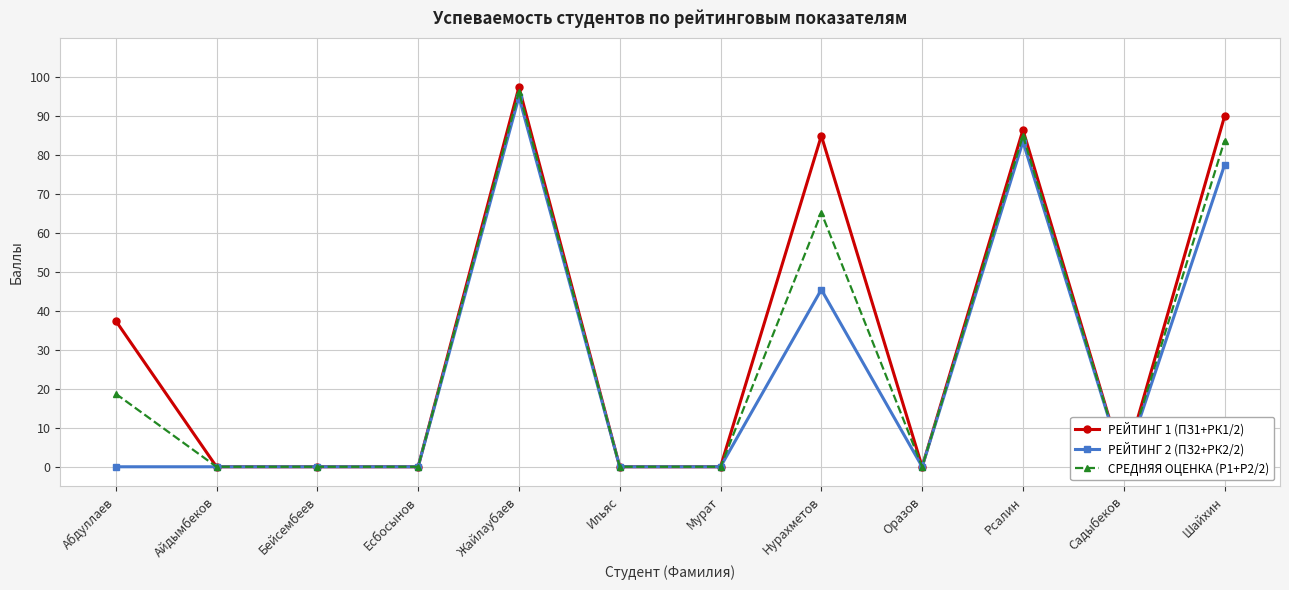

Is it true that СРЕДНЯЯ ОЦЕНКА (Р1+Р2/2) equals 83.8 at Шайхин?

True